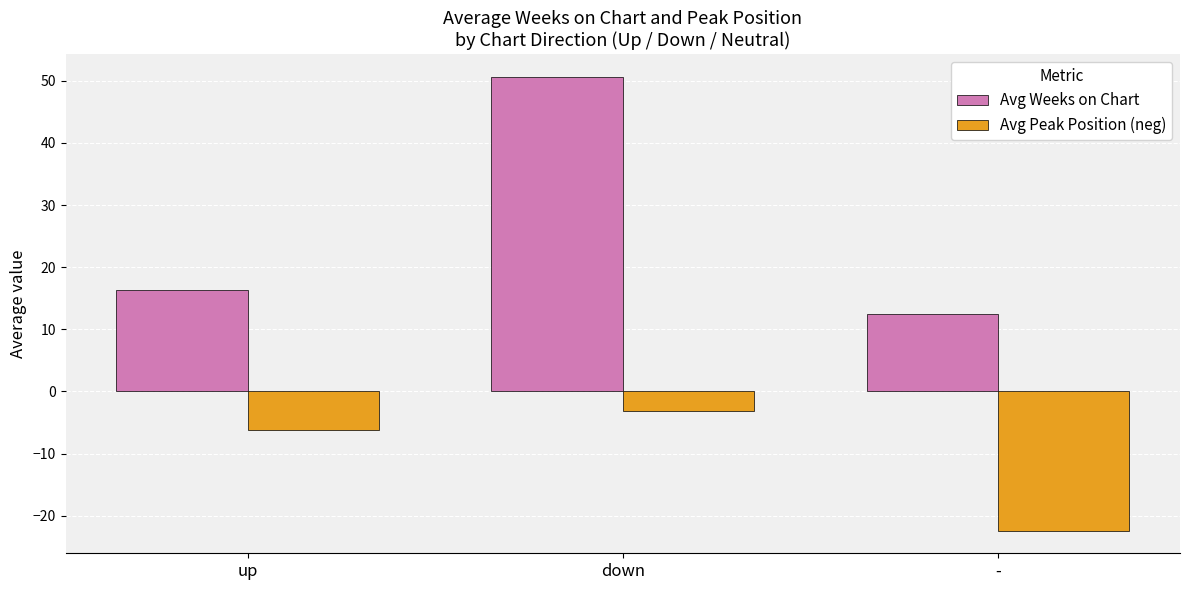

Which label corresponds to the smallest value in the chart?

-